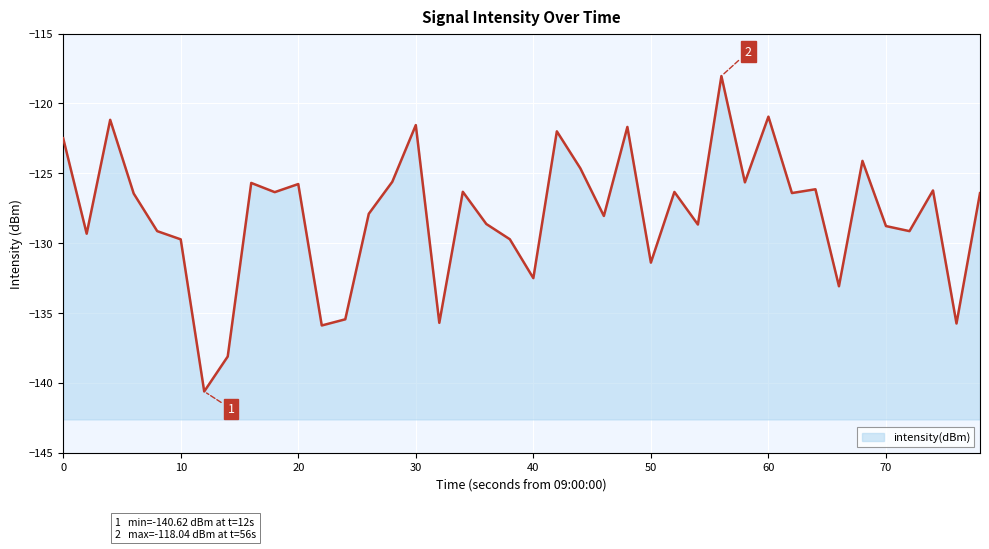

True or false: the data shows -45.9 at 32.

False